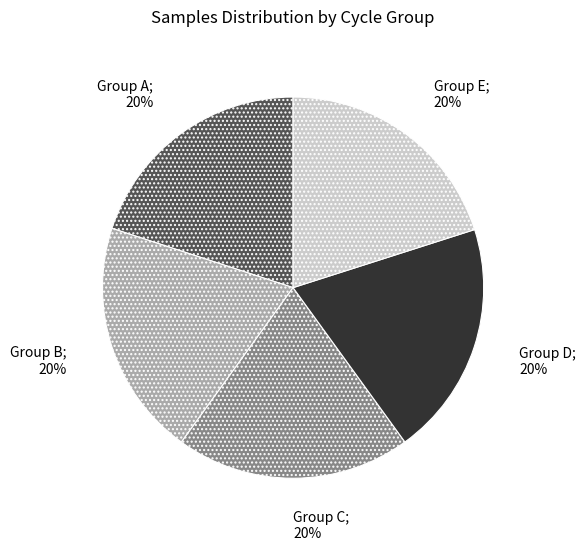

To the nearest percent, what is the average slice percentage?

20%